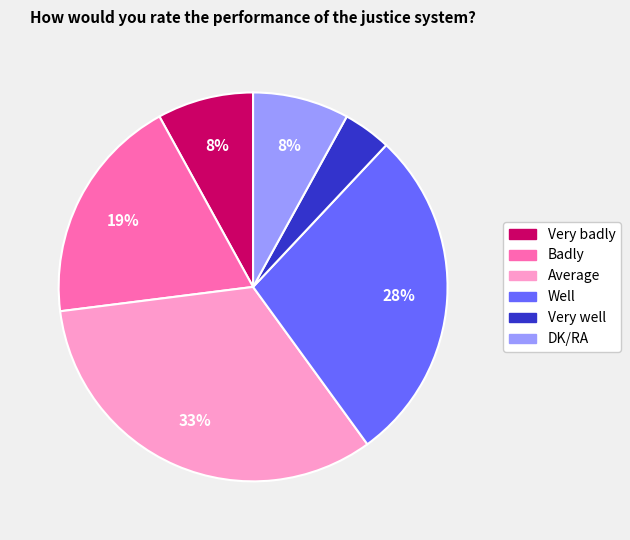

The Very badly slice represents 8% of the pie. True or false?

True